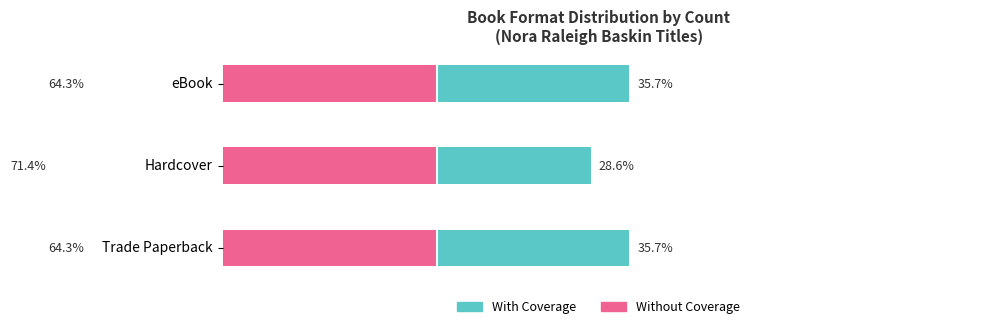

Reading right to left, what are all the values shown in this chart?

With Coverage: 35.7	28.6	35.7
Without Coverage: -64.3	-71.4	-64.3